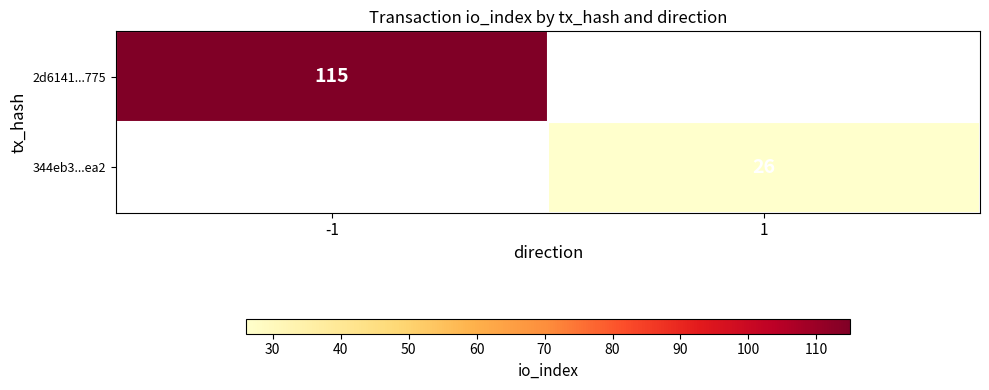

How many distinct data groups are displayed?

2